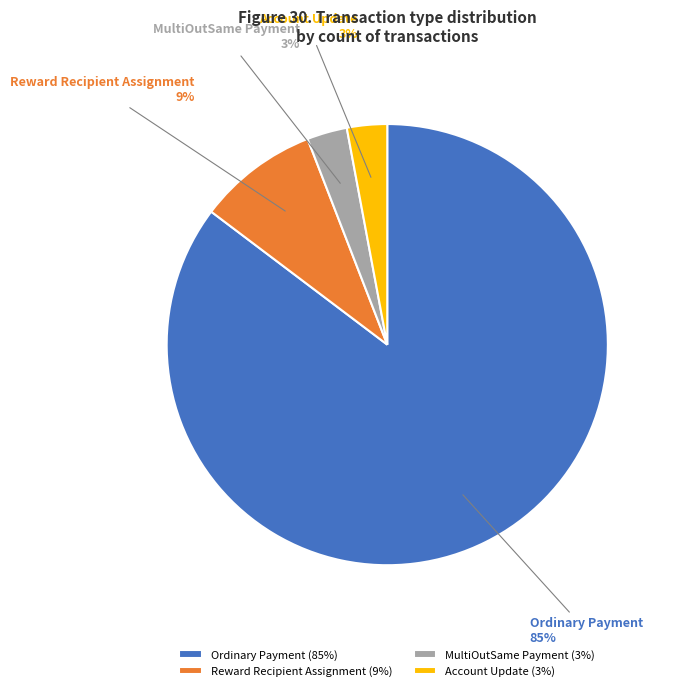

Does any single category account for the majority?

Yes